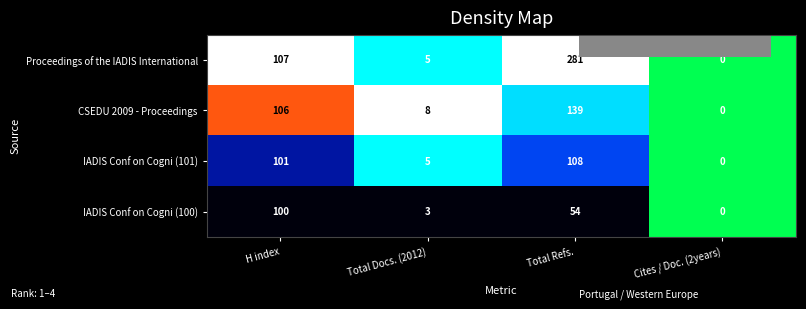

Which category has the highest value in the Proceedings of the IADIS International series?

Total Refs.